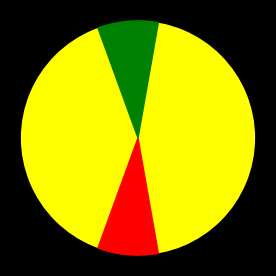

Which slice represents more than half of the pie?

299337